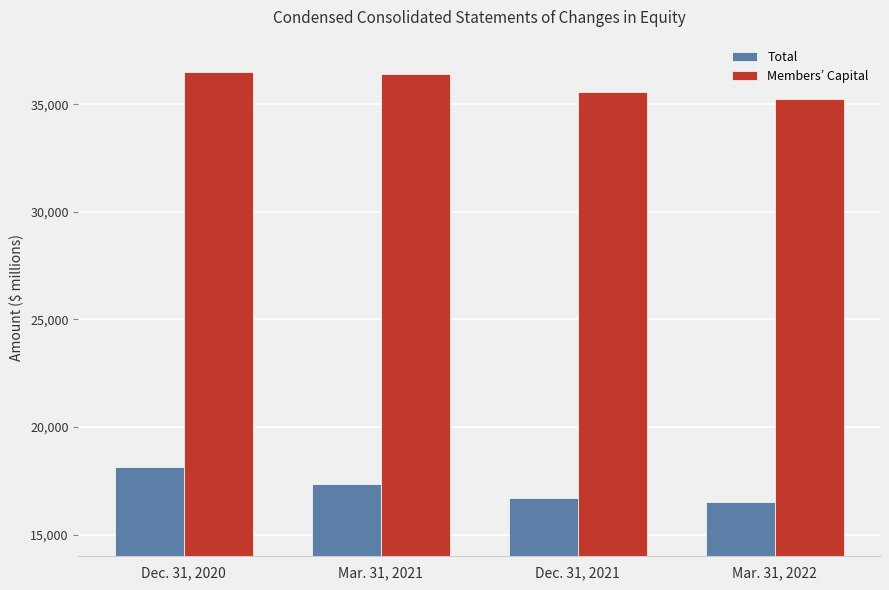

What is the spread (max minus min) of values at Dec. 31, 2021?

18863